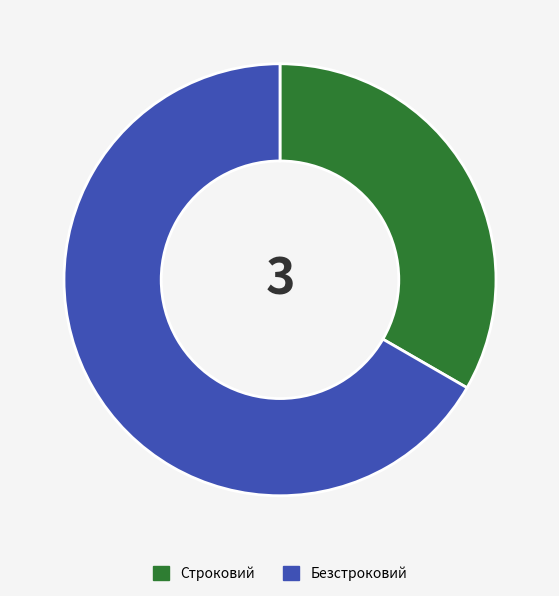

Rank the categories by value from highest to lowest.

Безстроковий, Строковий